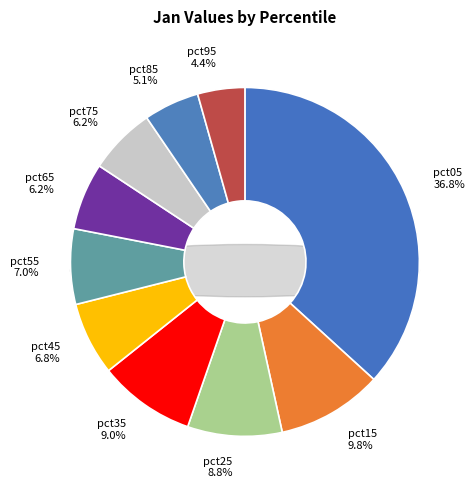

Is there a majority slice in this chart?

No